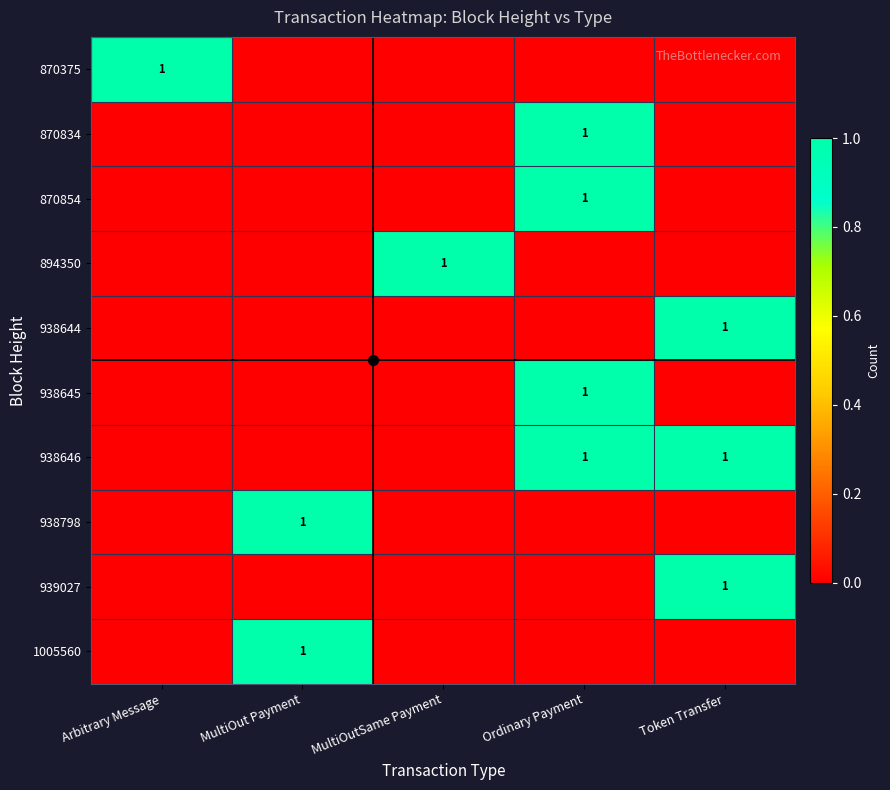

What is the sum of the 894350 values at MultiOutSame Payment and Ordinary Payment?

1